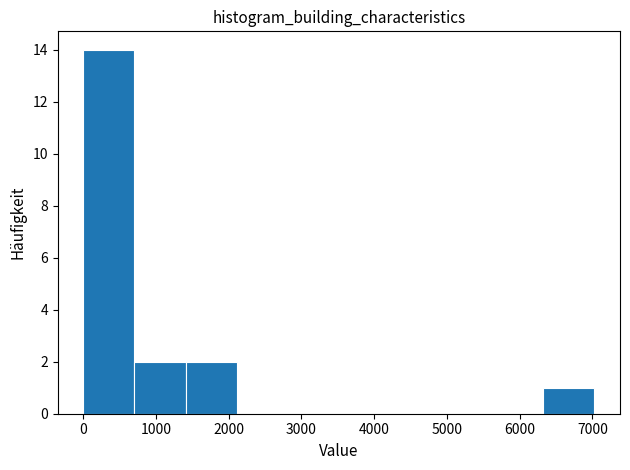

Which range on the x-axis has the tallest bar?

0 to 700